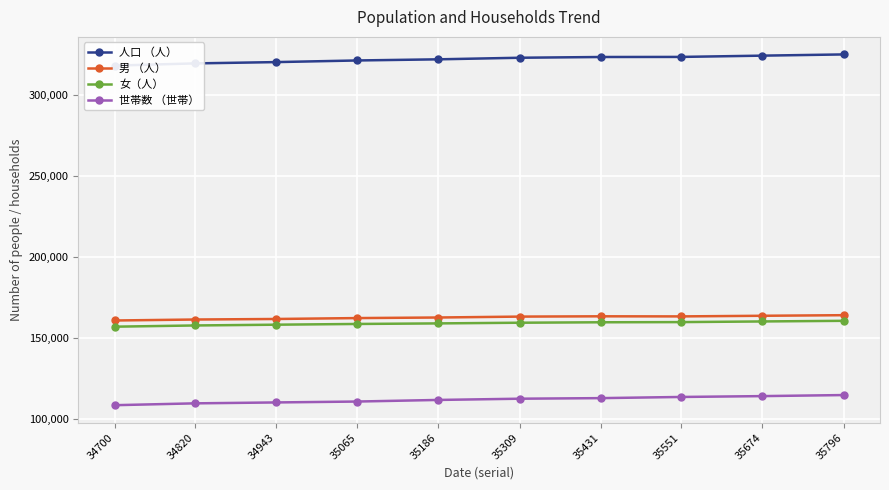

What is the difference between the 人口 （人） values at 35309 and 34943?

2678